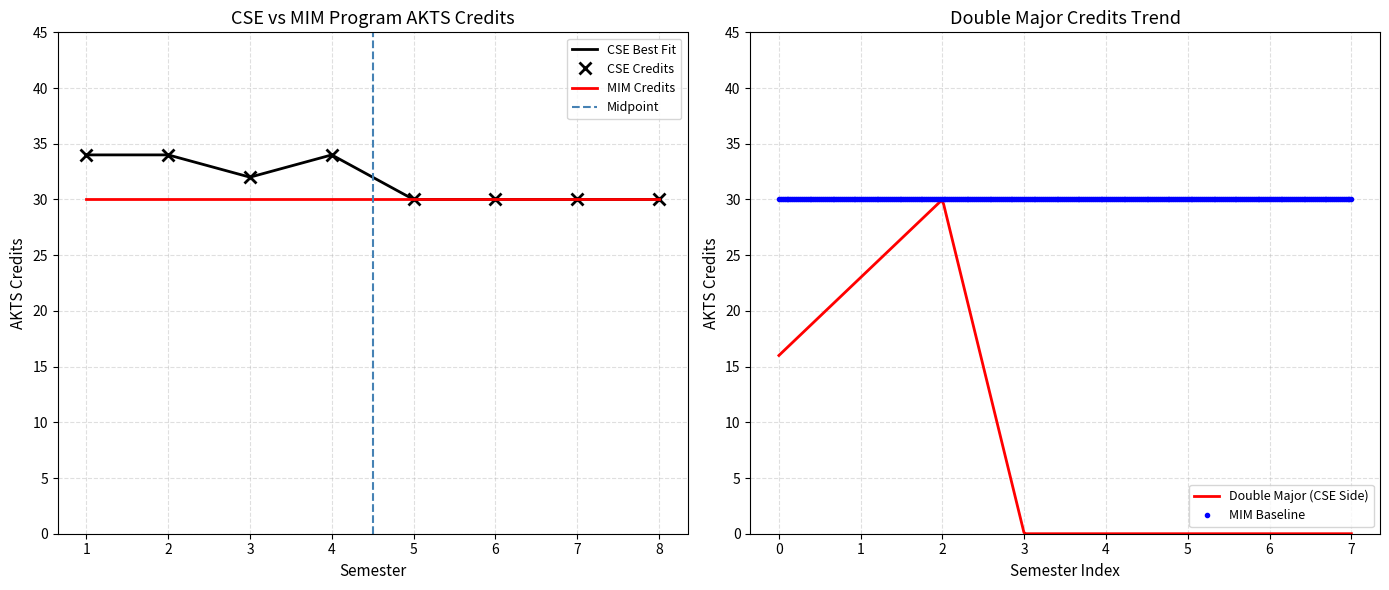

What is the difference between the values at 3 and 1?

2